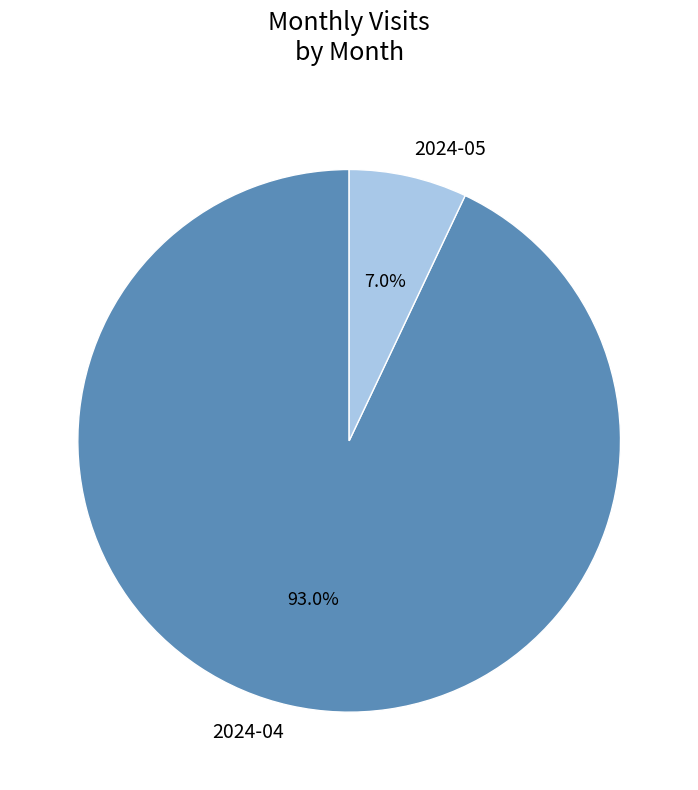

The 2024-05 slice represents 7% of the pie. True or false?

True